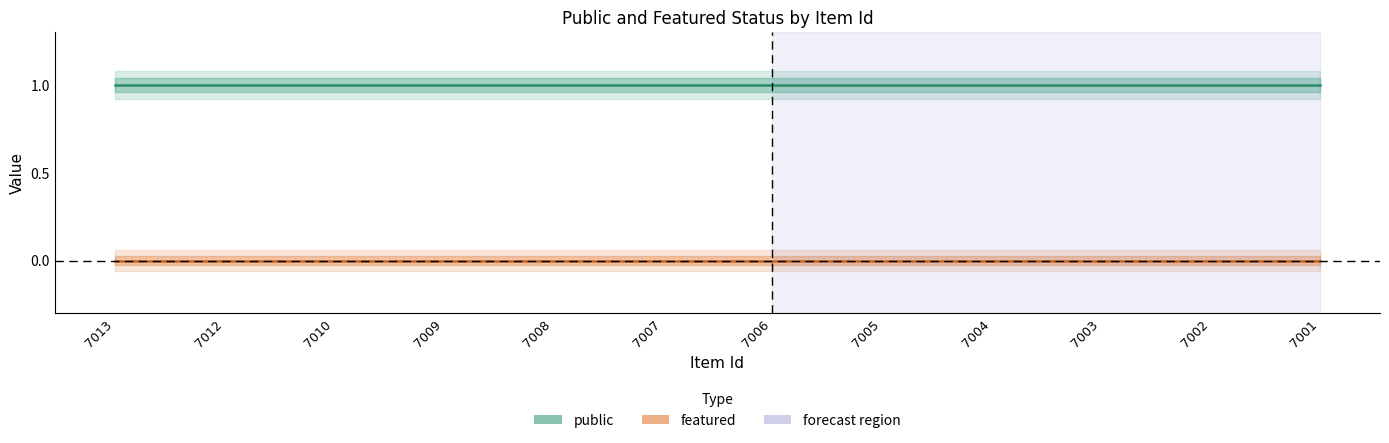

True or false: featured and public intersect in this chart.

False